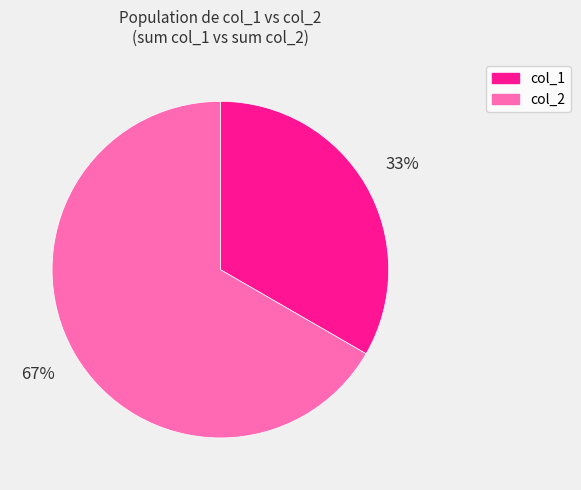

To the nearest percent, what is the average slice percentage?

50%